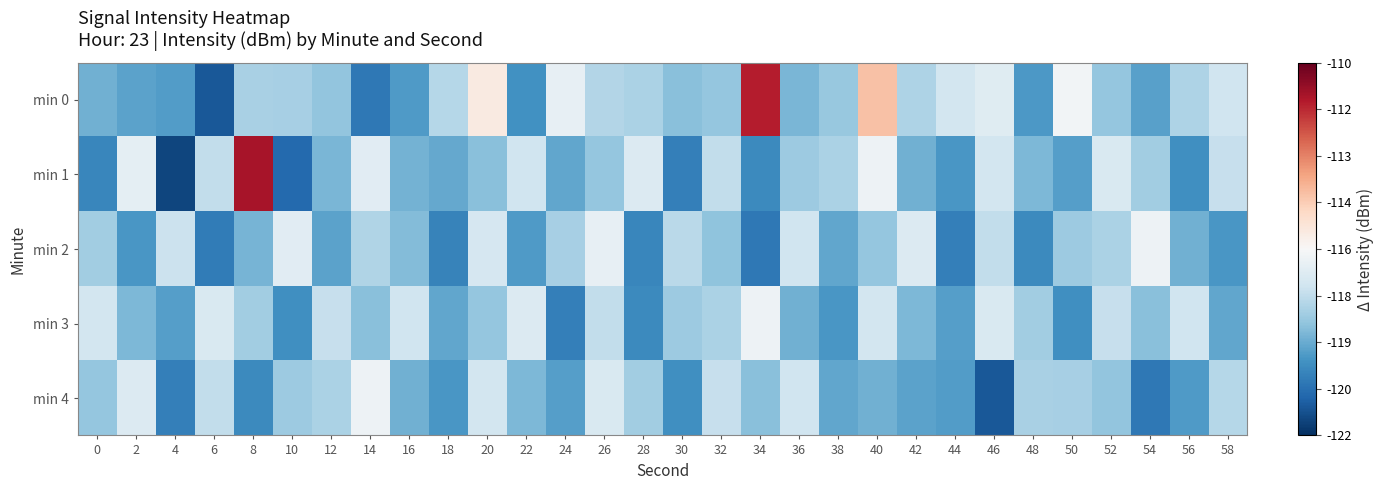

Rank the series at 38 from highest to lowest value.

min 1, min 0, min 2, min 4, min 3